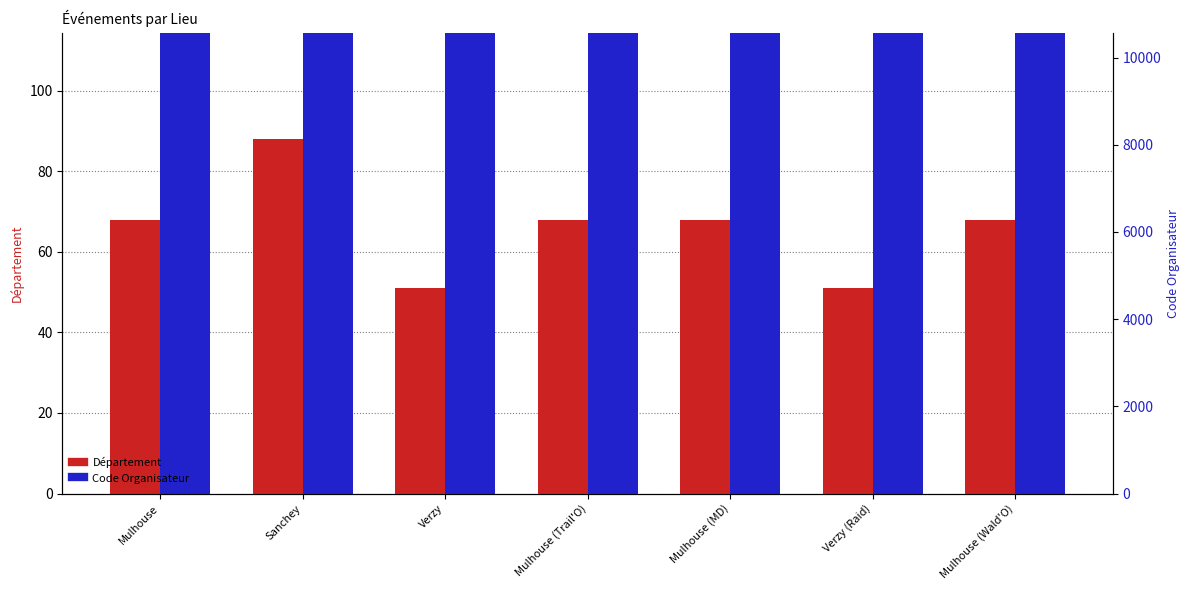

Where is Département nearest to the value 69?

Mulhouse